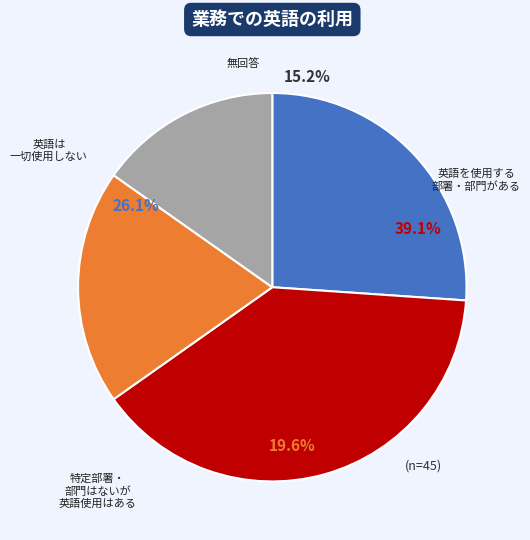

Between 7 and 3, which is larger?

7